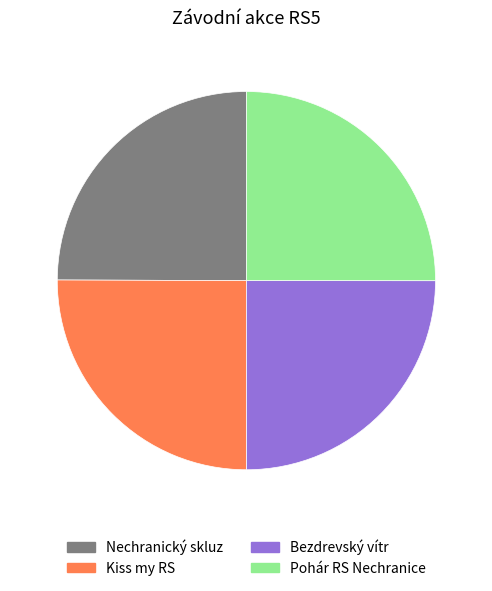

Is there any slice that represents more than half of the pie?

No